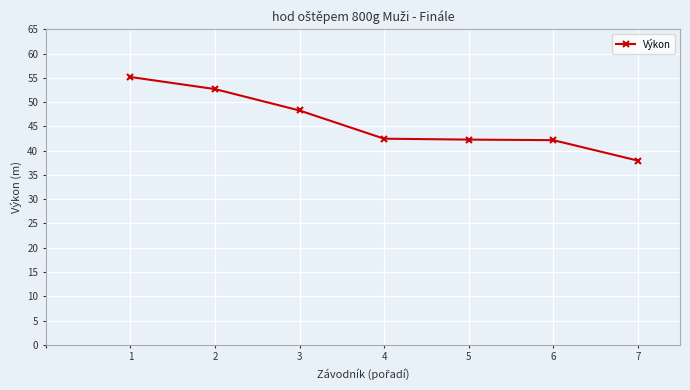

What is the value of the 2nd point from the left?

52.7